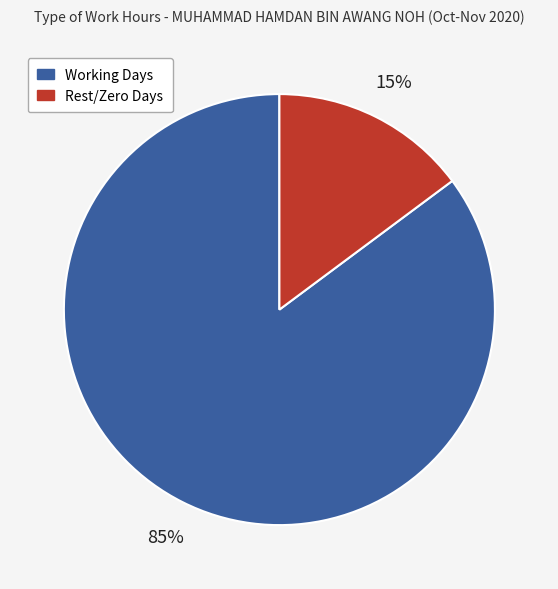

To the nearest percent, what is the average slice percentage?

50%